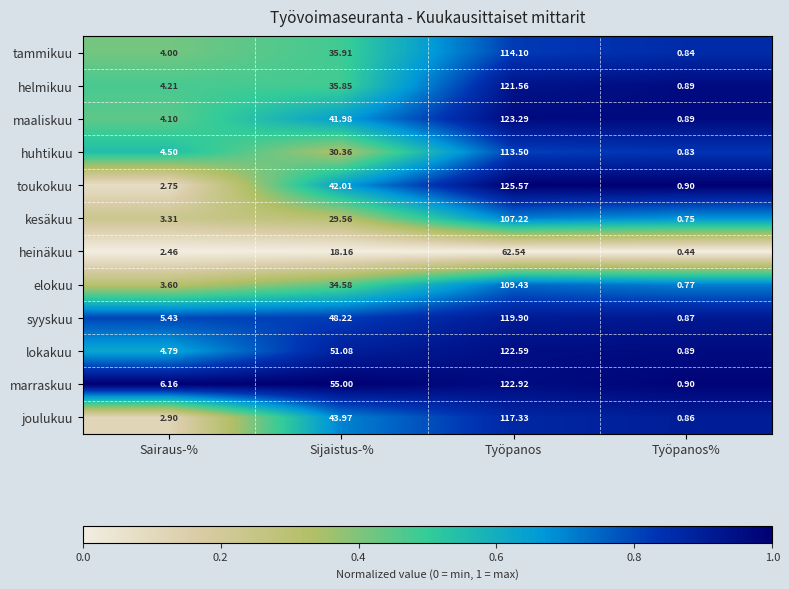

What is the difference between the highest and lowest values at Sairaus-%?

3.7